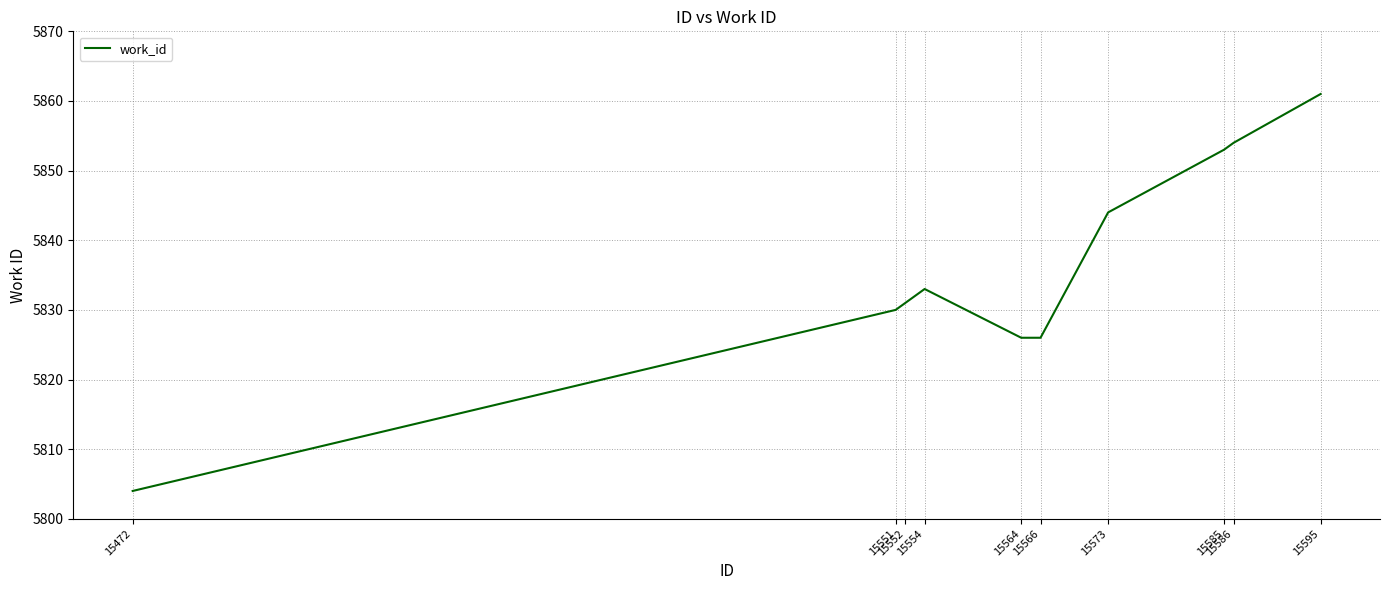

What is the minimum value shown in the chart?

5804